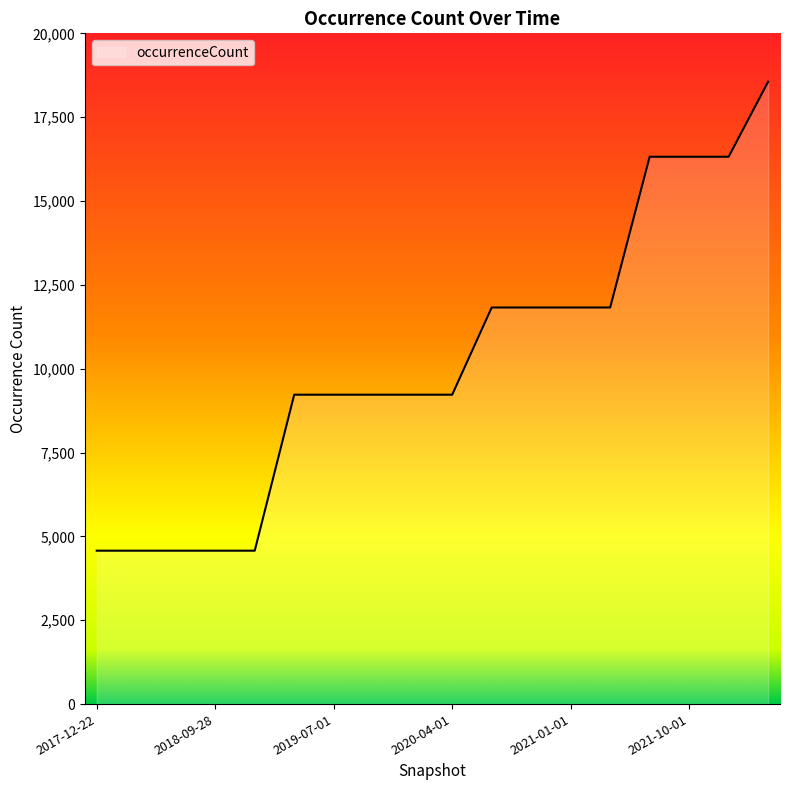

What is the smallest value displayed?

4574